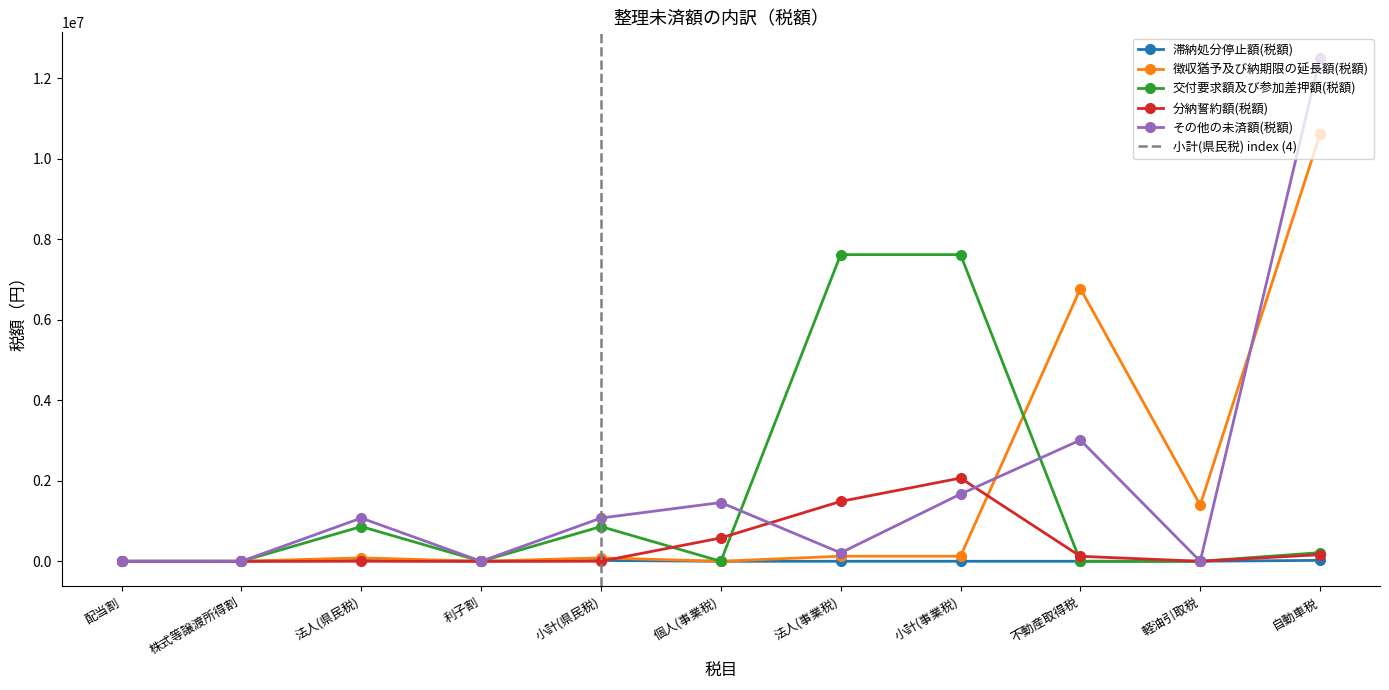

What is the label of the 3rd point from the left?

法人(県民税)